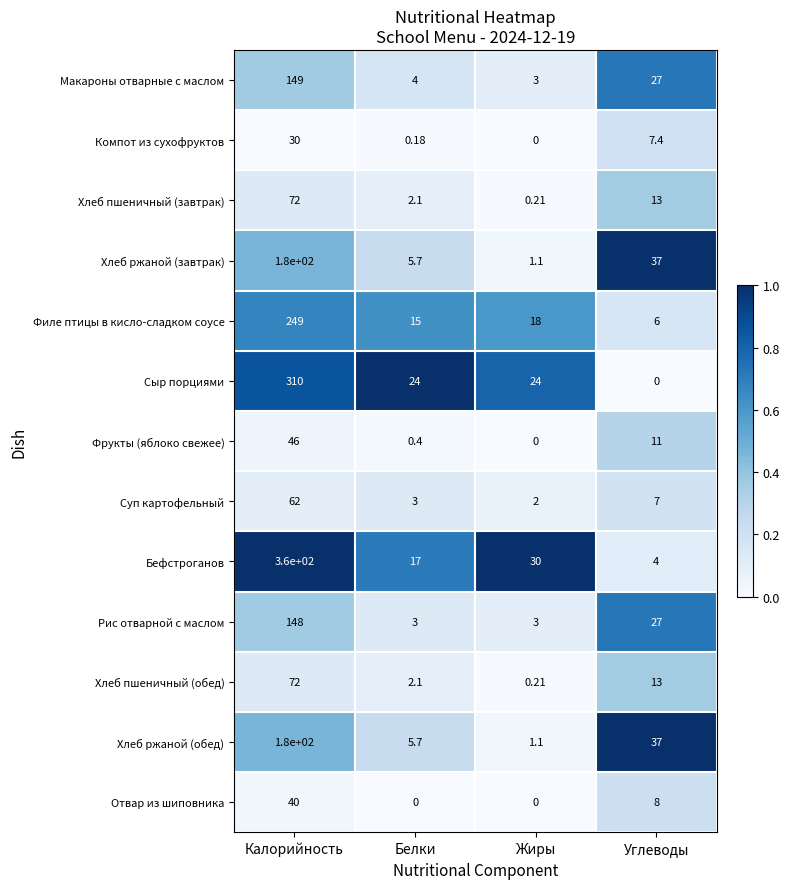

At which category is the sum across all series the highest?

Калорийность